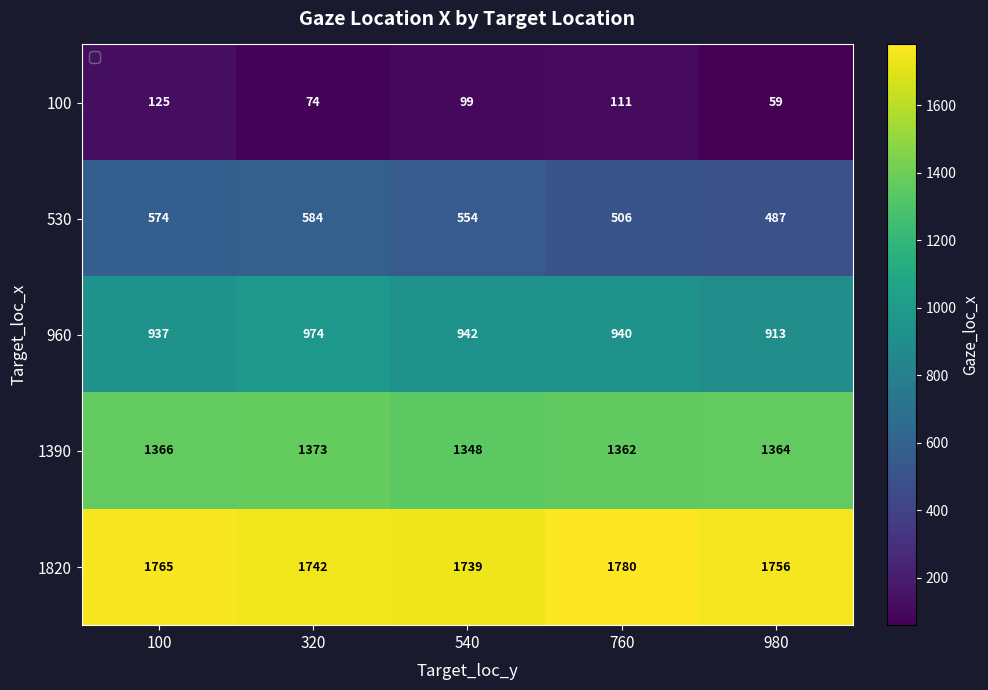

Between 100 and 760, which series saw the biggest shift?

530